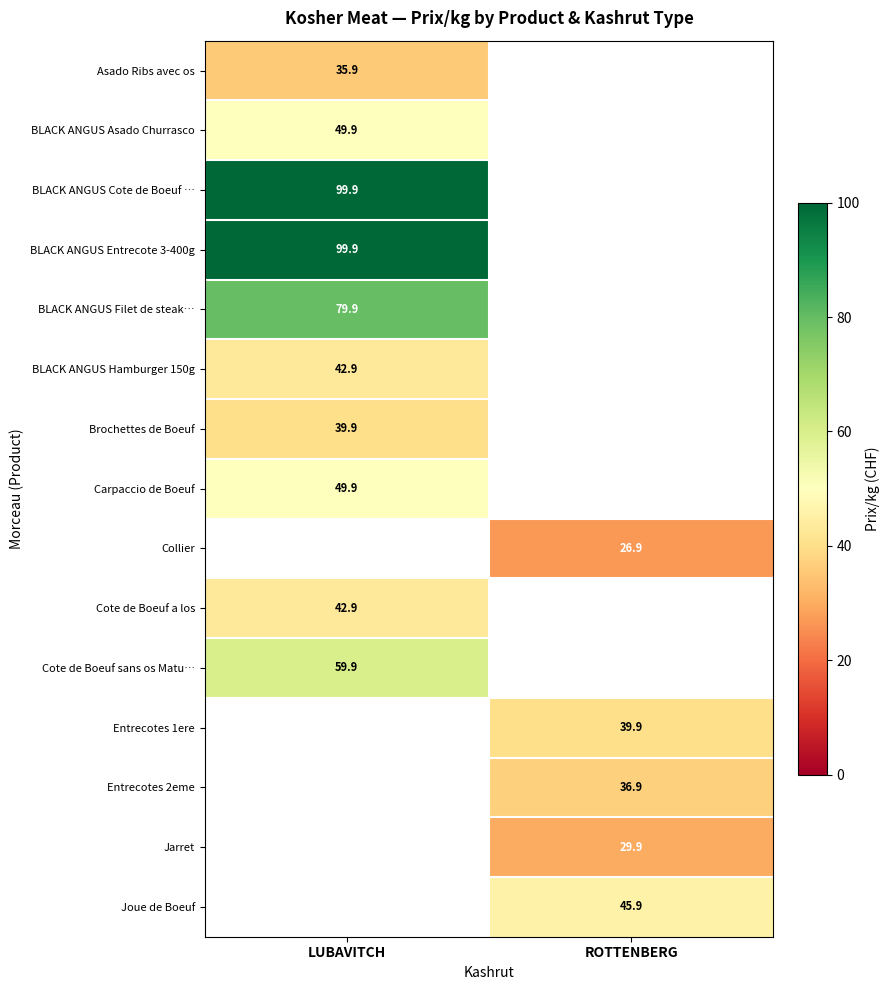

True or false: Jarret has a value of 29.9 at ROTTENBERG.

True